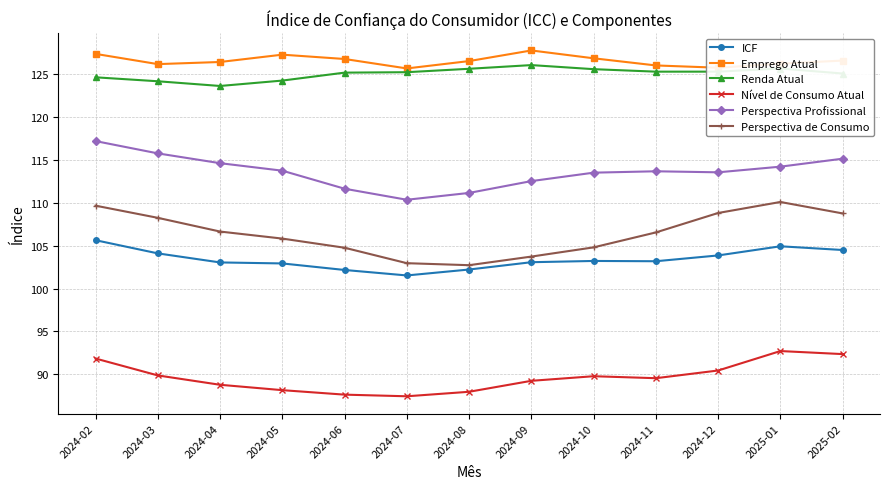

What is the difference between the highest and lowest values at 2024-07?

38.3